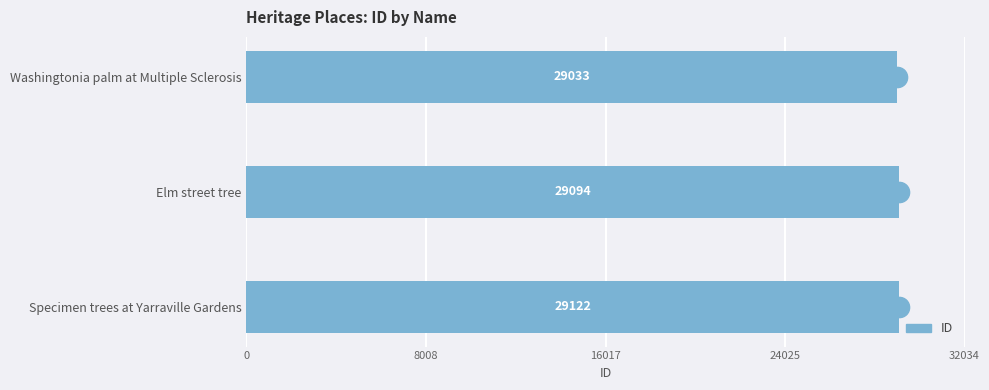

How many distinct data groups are displayed?

1